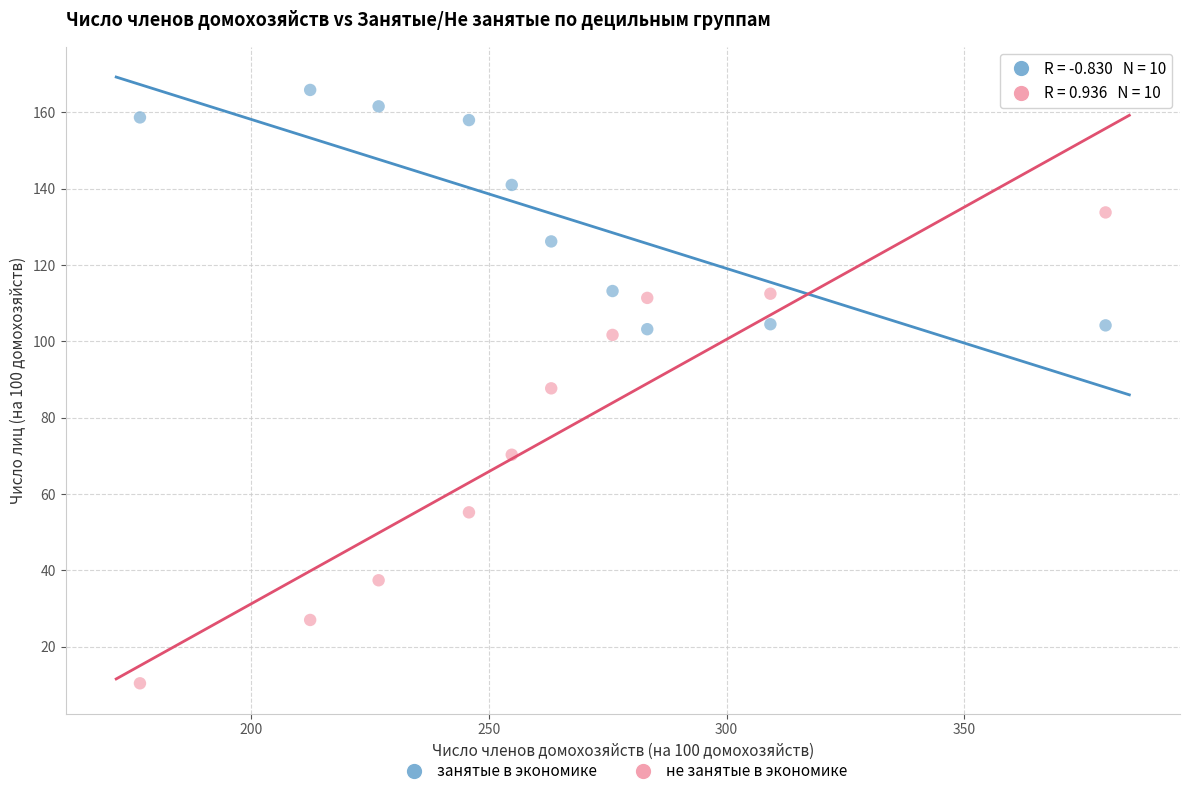

Across all data points, what is the range of X values (max minus min)?

203.1